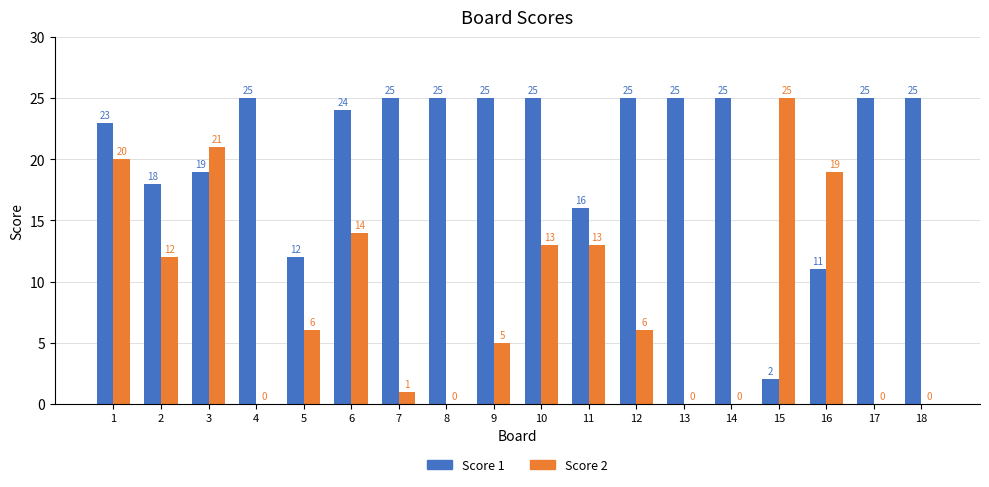

What is the maximum value shown in the chart?

25